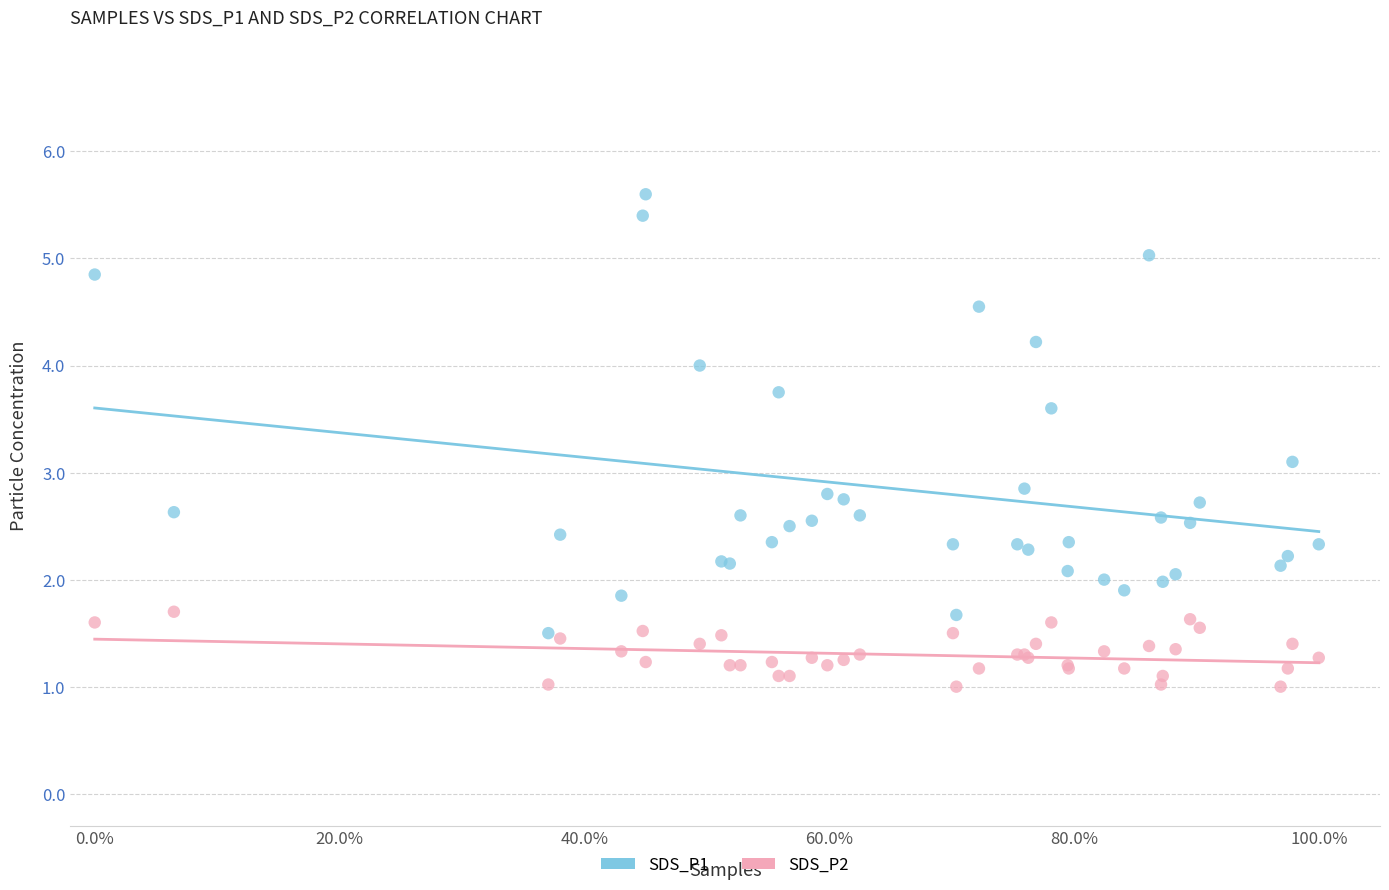

Which series reaches the maximum Y coordinate?

SDS_P1